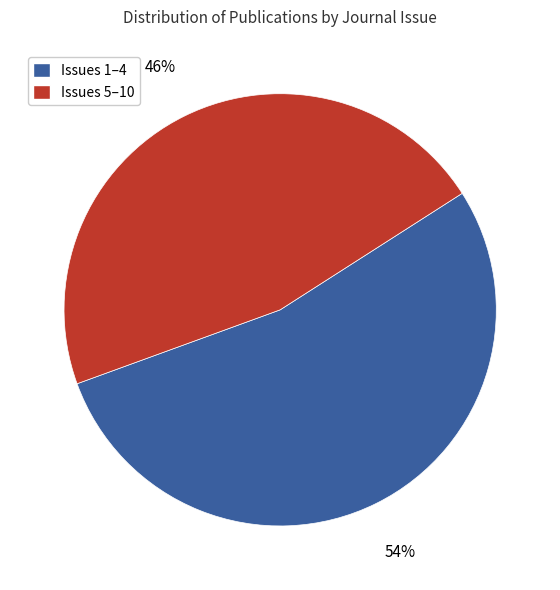

To the nearest percent, what is the average slice percentage?

50%